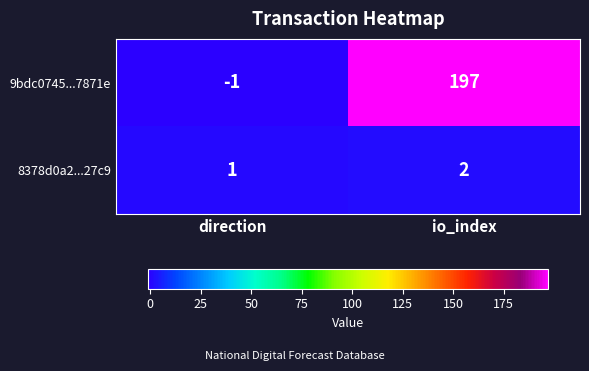

The value of 8378d0a2...27c9 at direction is 1. True or false?

True